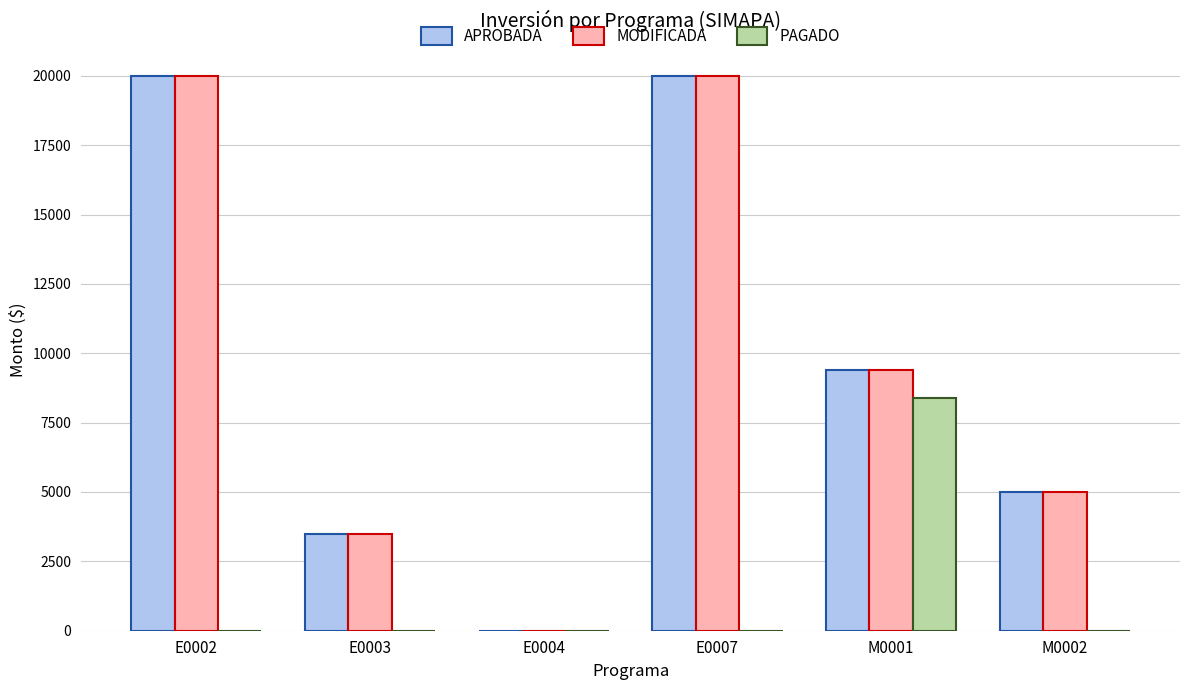

What is the greatest value displayed?

20000.0